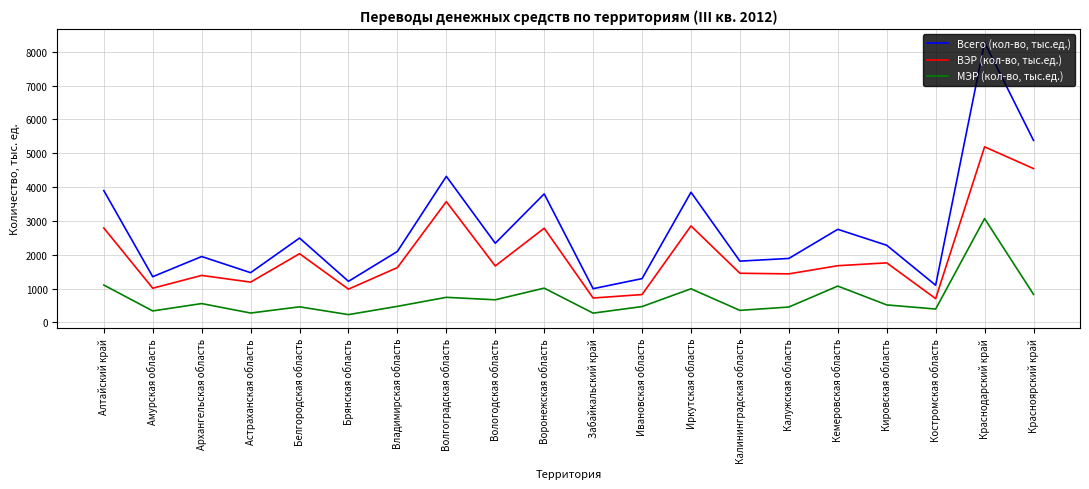

In МЭР (кол-во, тыс.ед.), how many points are lower than both neighbors (excluding endpoints)?

7